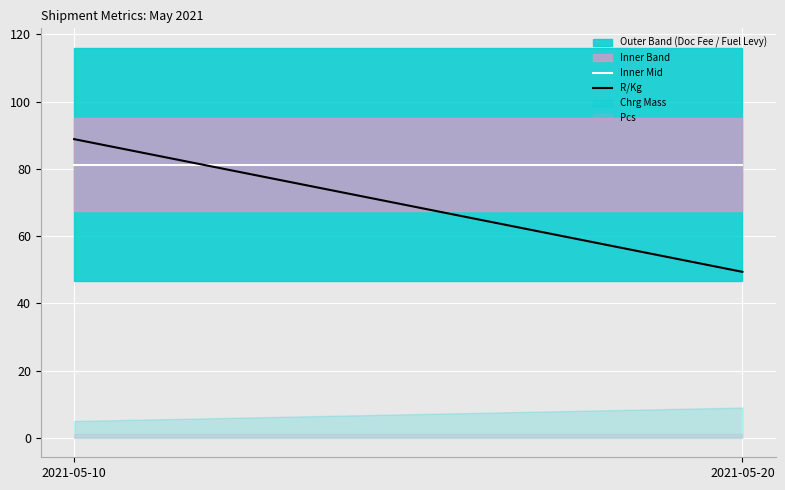

What is the maximum value for R/Kg?

88.8